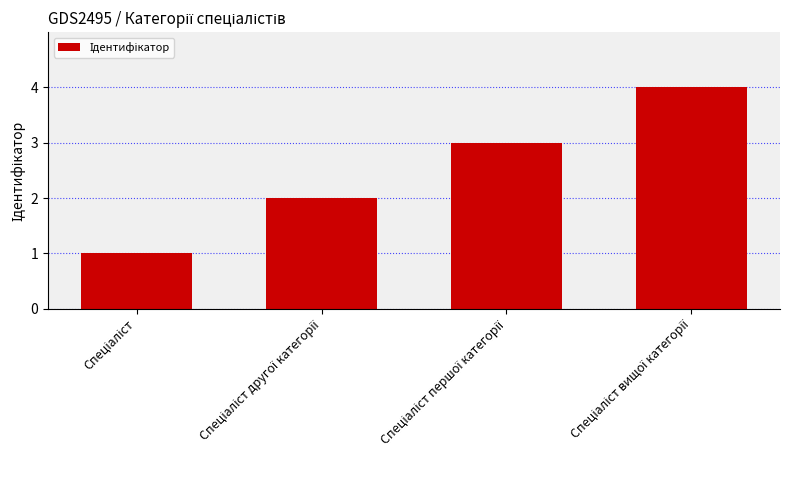

What is the sum of all values?

10